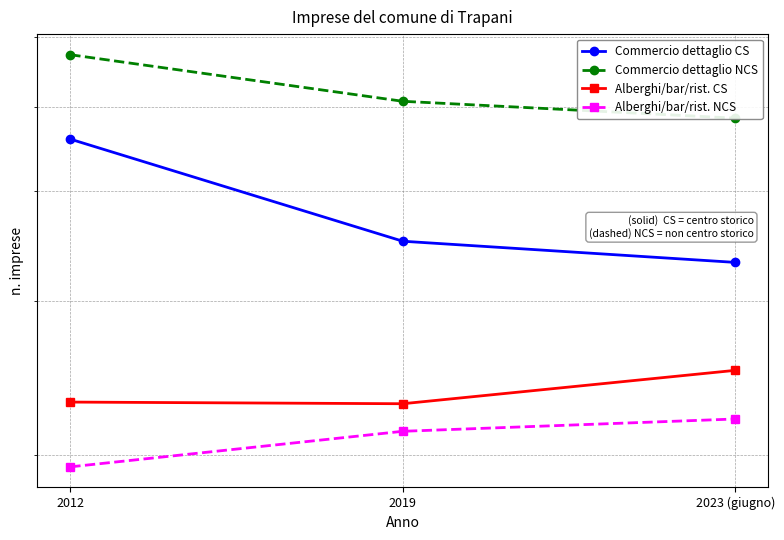

Is the value of Commercio dettaglio NCS at 2023 (giugno) greater than the value of Commercio dettaglio CS at 2012?

Yes